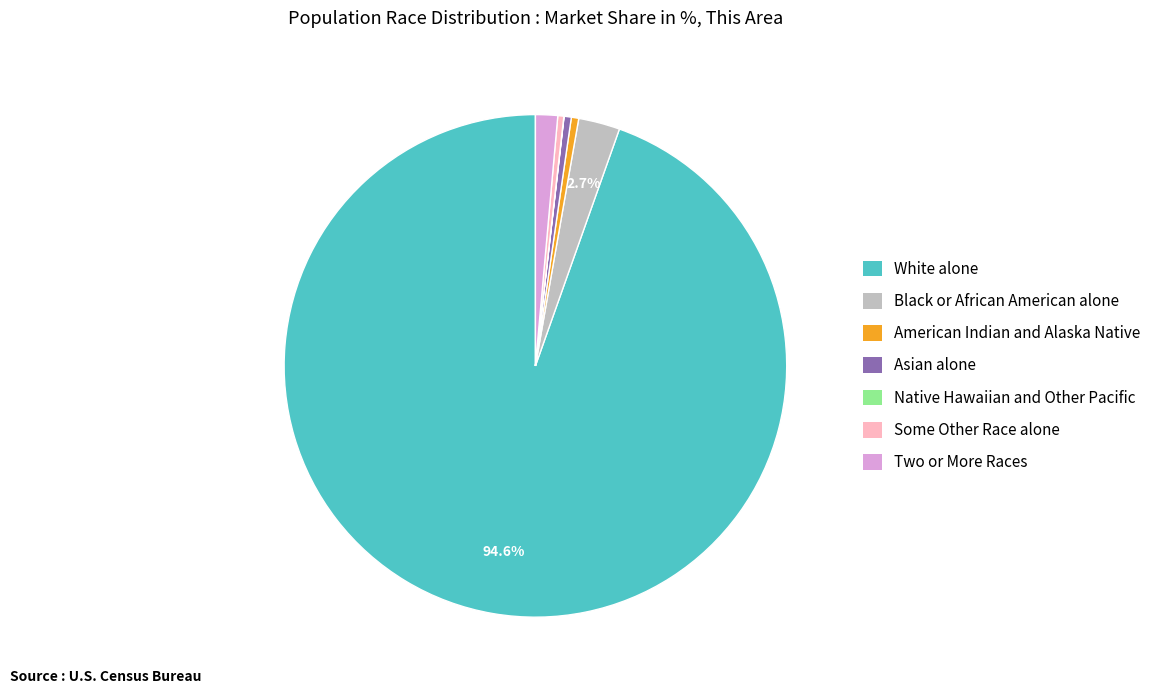

What is the largest slice in the pie chart?

White alone